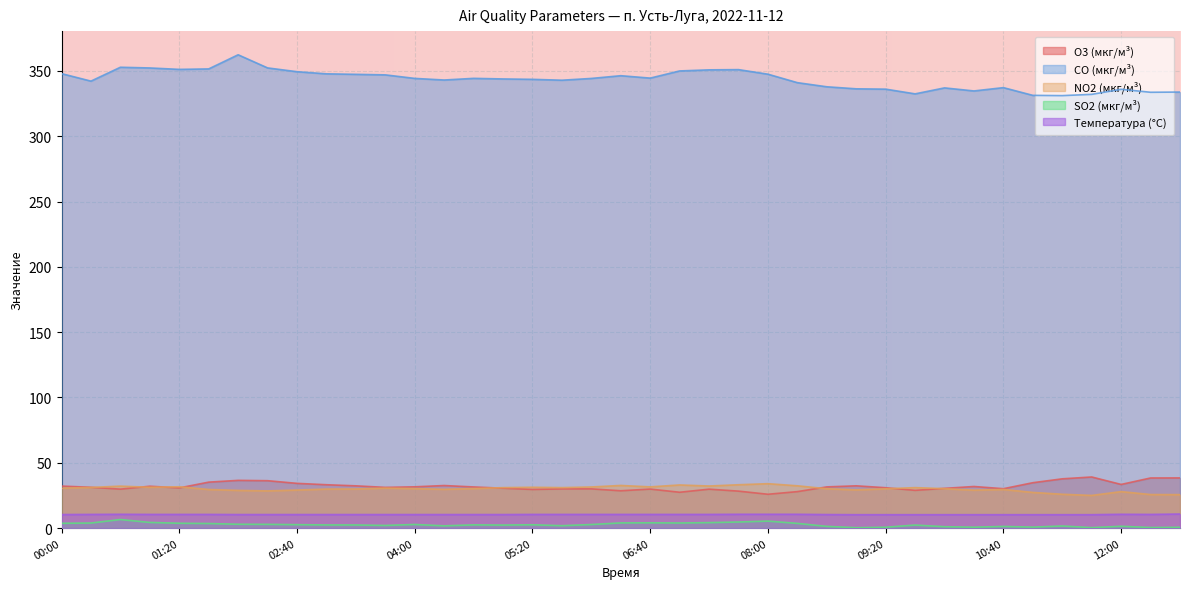

Between 06:00 and 11:40, which is larger?

11:40